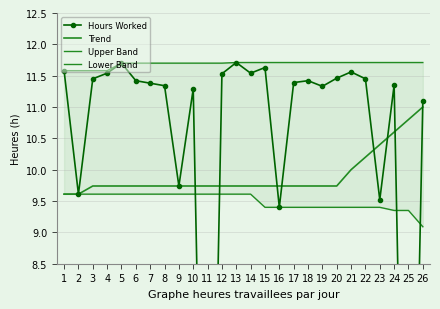

Which has a higher value, 21 or 19?

21